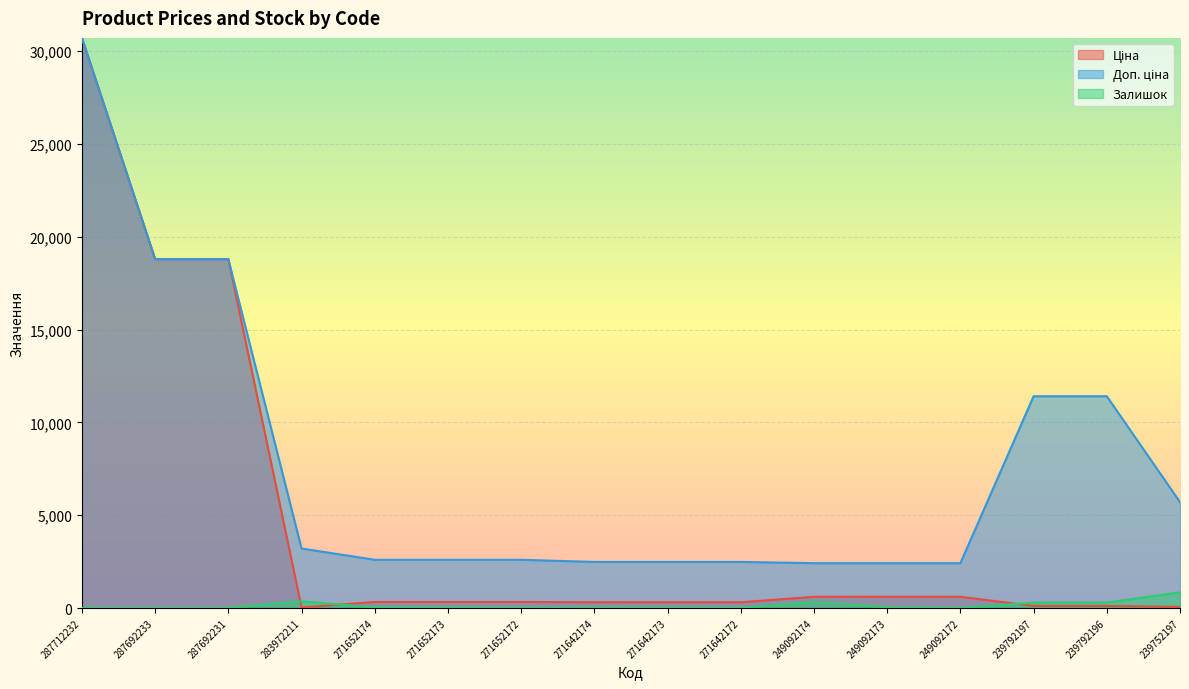

What is the value of the Доп. ціна point at the 6th from the left?

2598.3